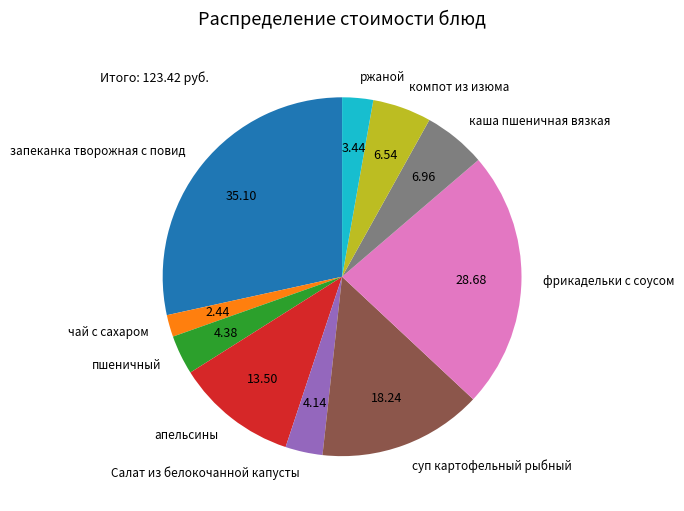

How many segments does this pie chart have?

10